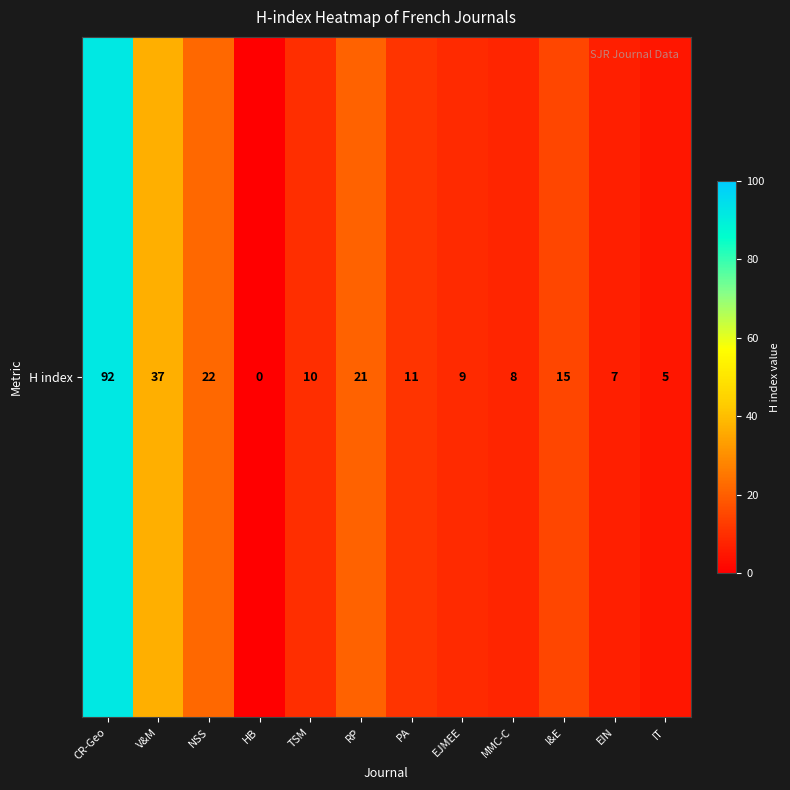

Reading left to right, list all the values displayed in this chart.

CR-Geo=92	V&M=37	NSS=22	HB=0	TSM=10	RP=21	PA=11	EJMEE=9	MMC-C=8	I&E=15	EIN=7	IT=5